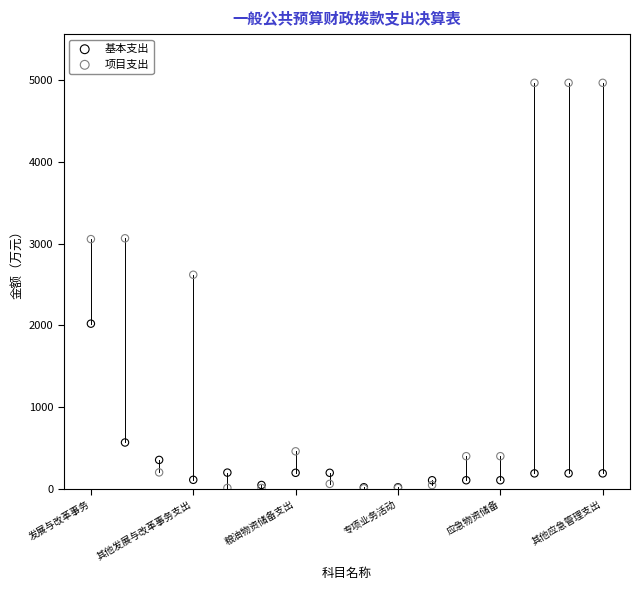

Across all series, what Y value is closest to 2486?

2619.0